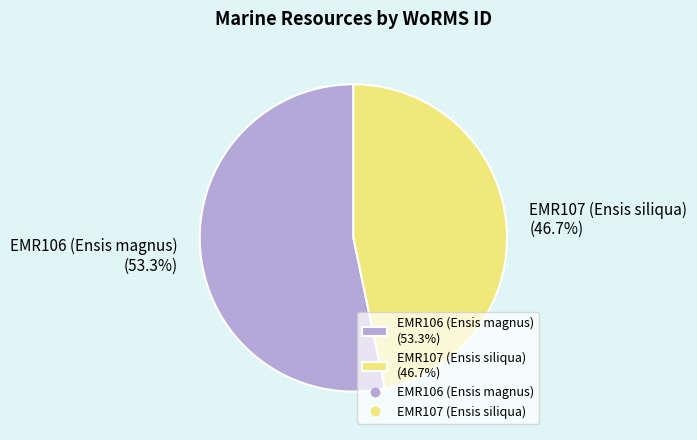

Is there any slice that represents more than half of the pie?

Yes